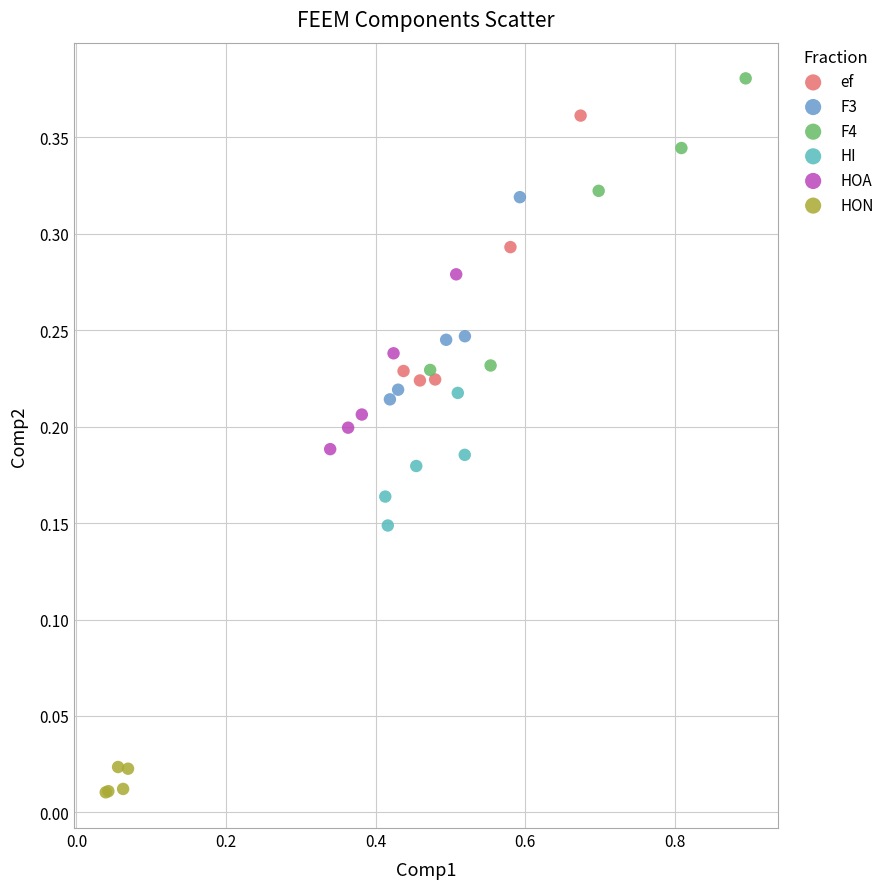

Which series reaches the minimum Y coordinate?

HON